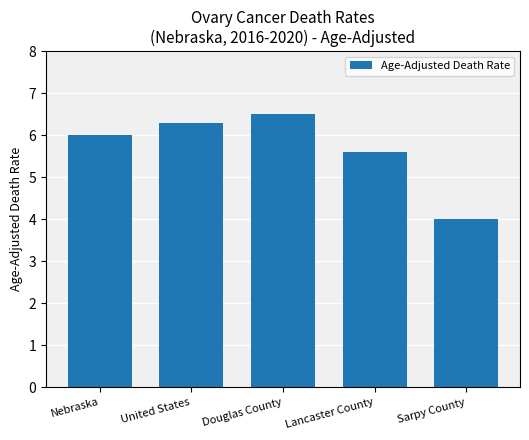

Is it true that the value at United States is 9.1?

False